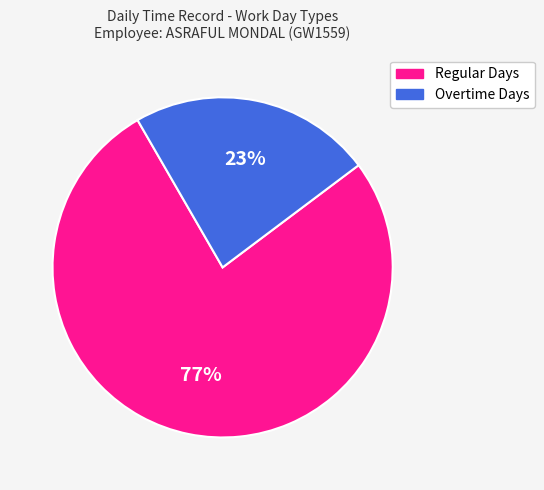

Rank the categories by value from highest to lowest.

Regular Days, Overtime Days